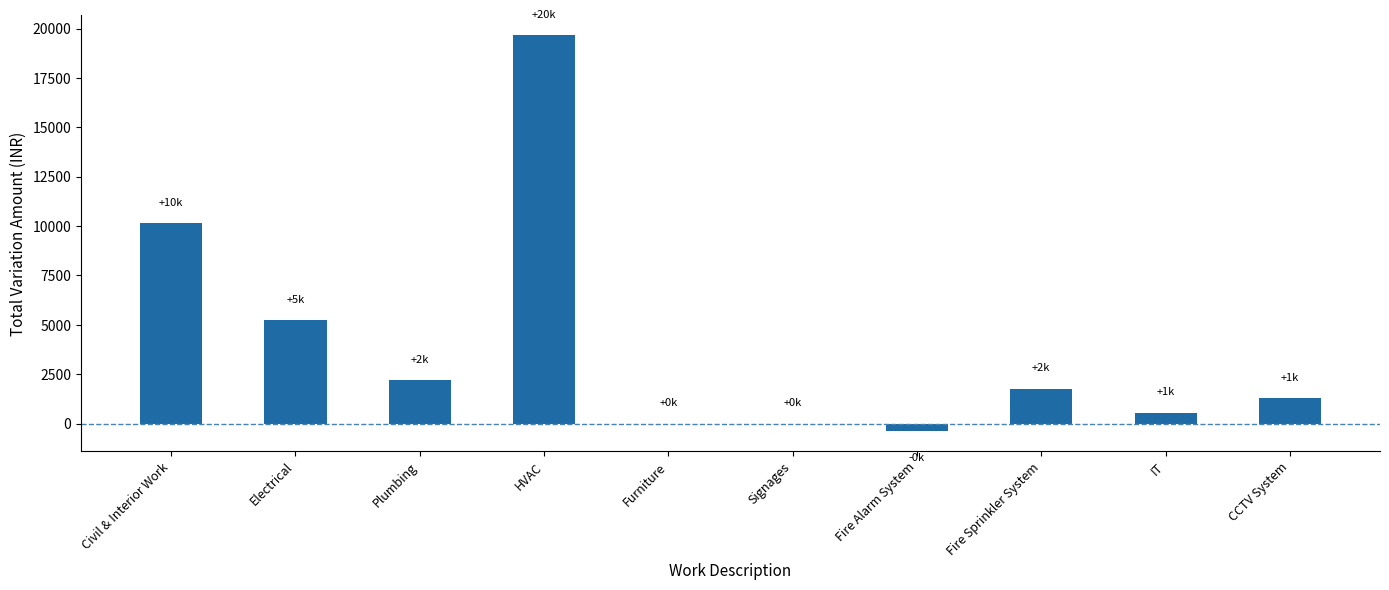

At which label is the value closest to 9636?

Civil & Interior Work